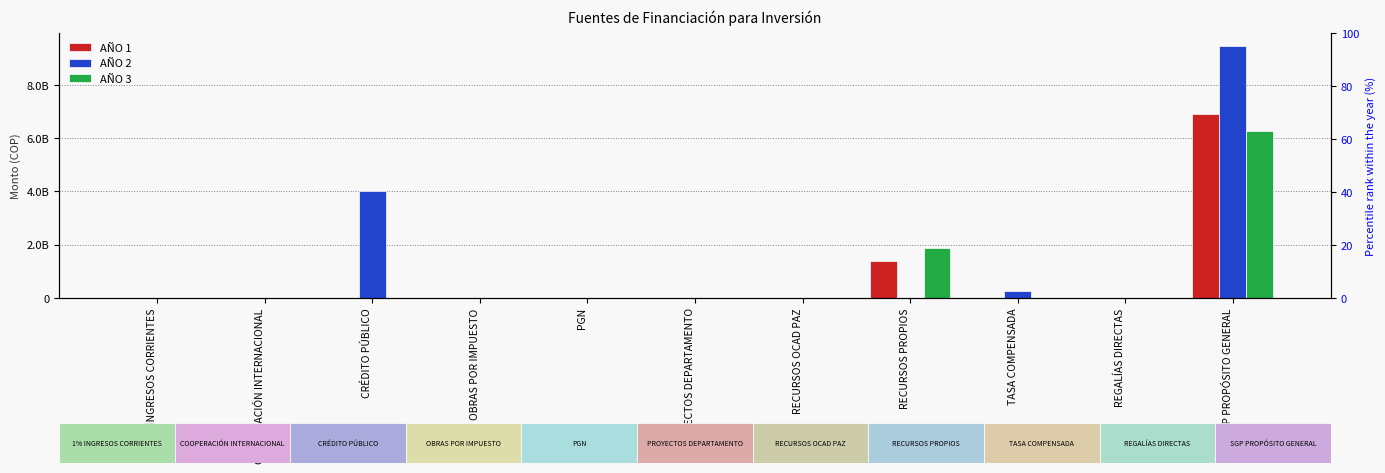

At which label does AÑO 3 reach its peak?

SGP PROPÓSITO GENERAL